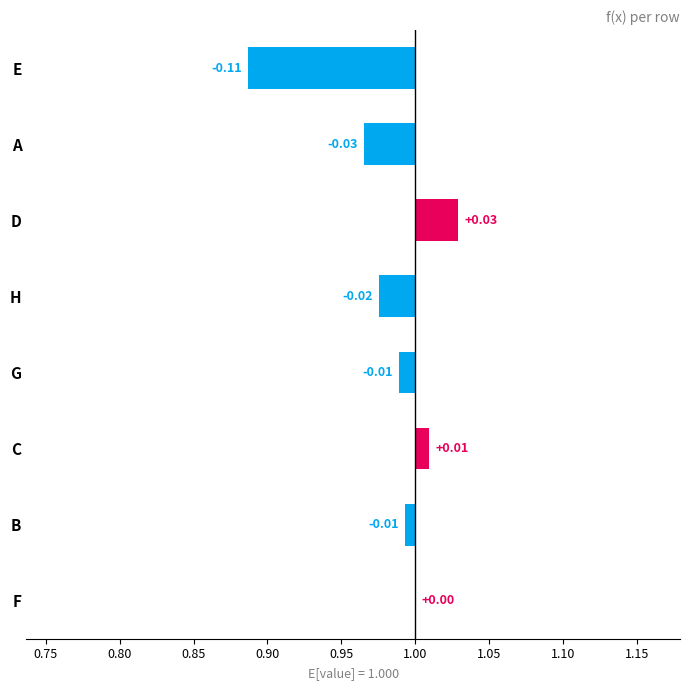

How many values are below zero?

5